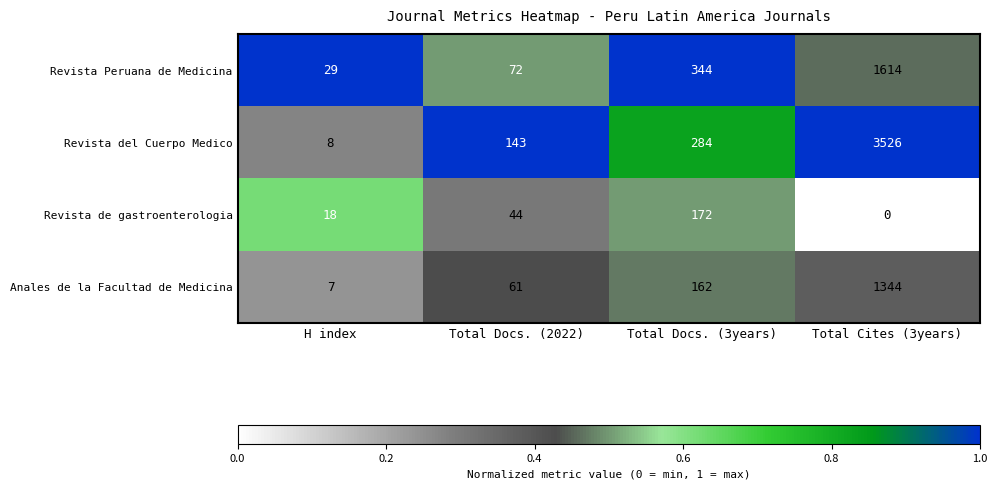

Read the Revista del Cuerpo Medico value at Total Cites (3years), to the nearest 100.

3500